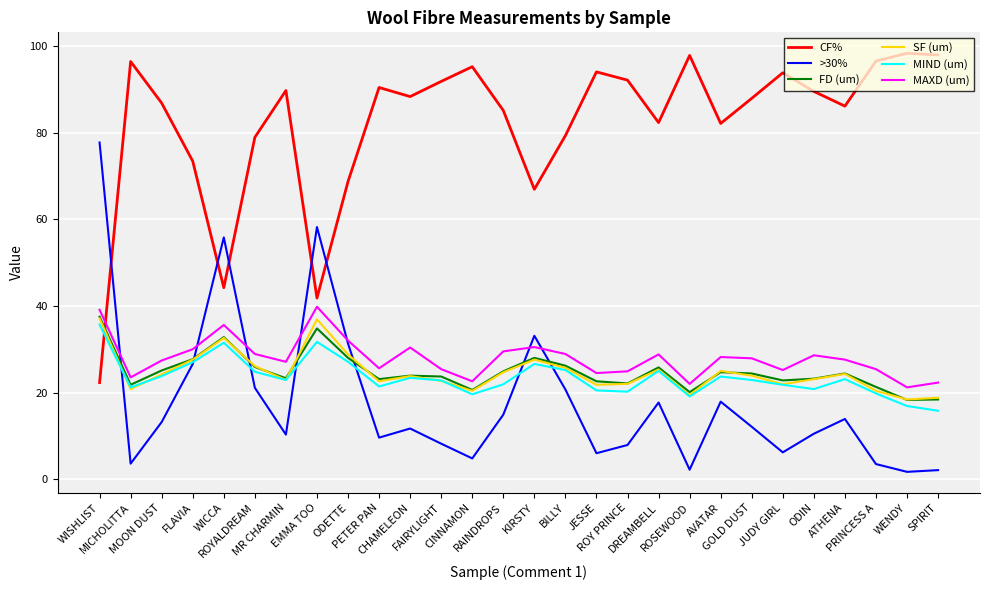

What is the highest value of the SF (um) series?

37.1